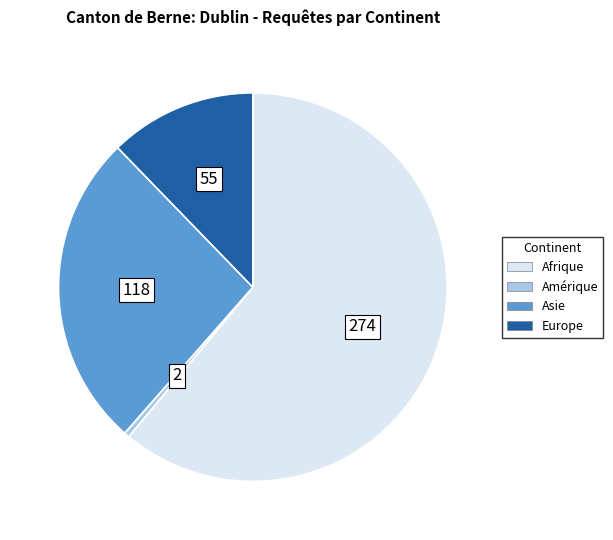

What is the largest slice in the pie chart?

Afrique